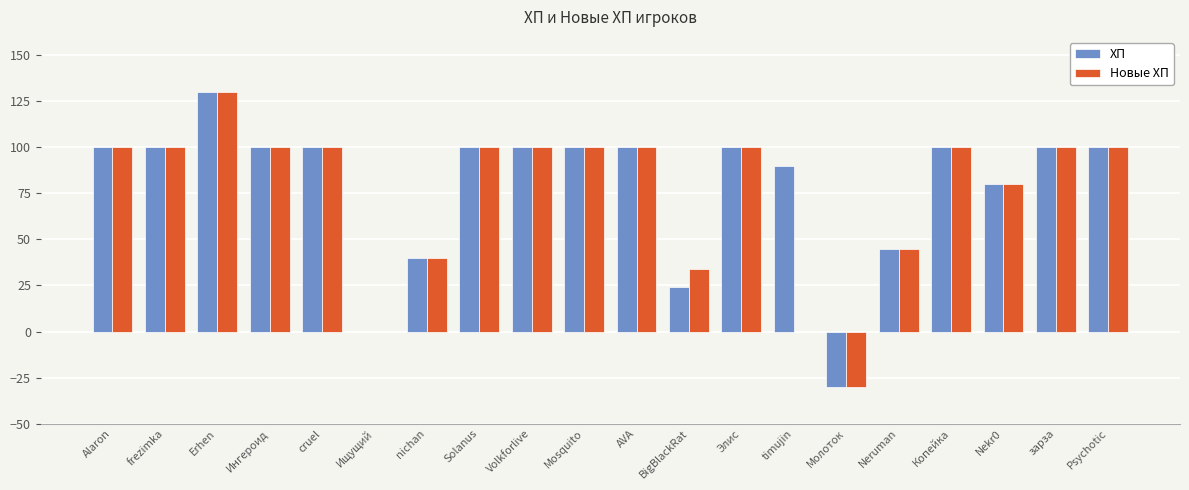

Which category has the highest value in the ХП series?

Erhen